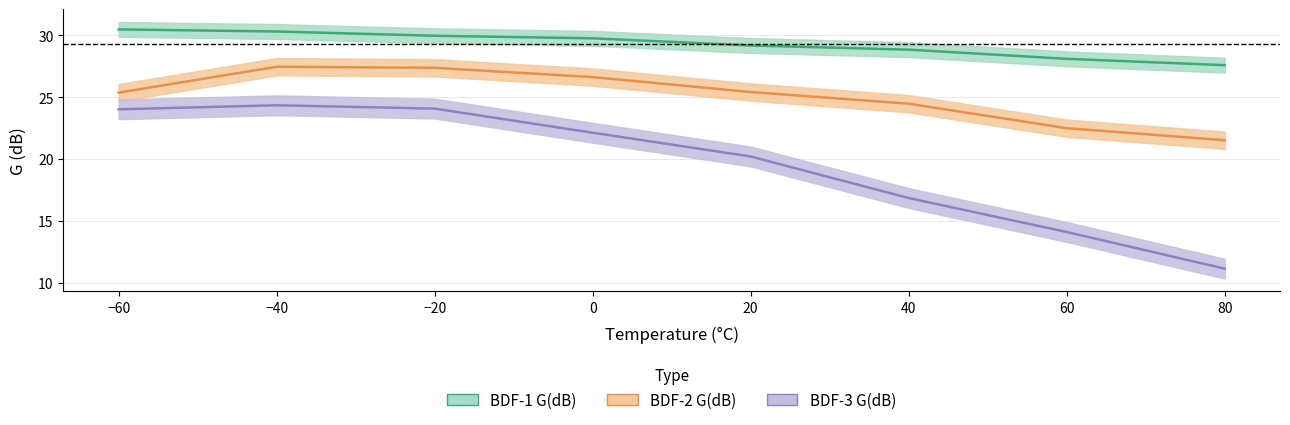

Which category has the highest value in the BDF-2 G(dB) series?

-40